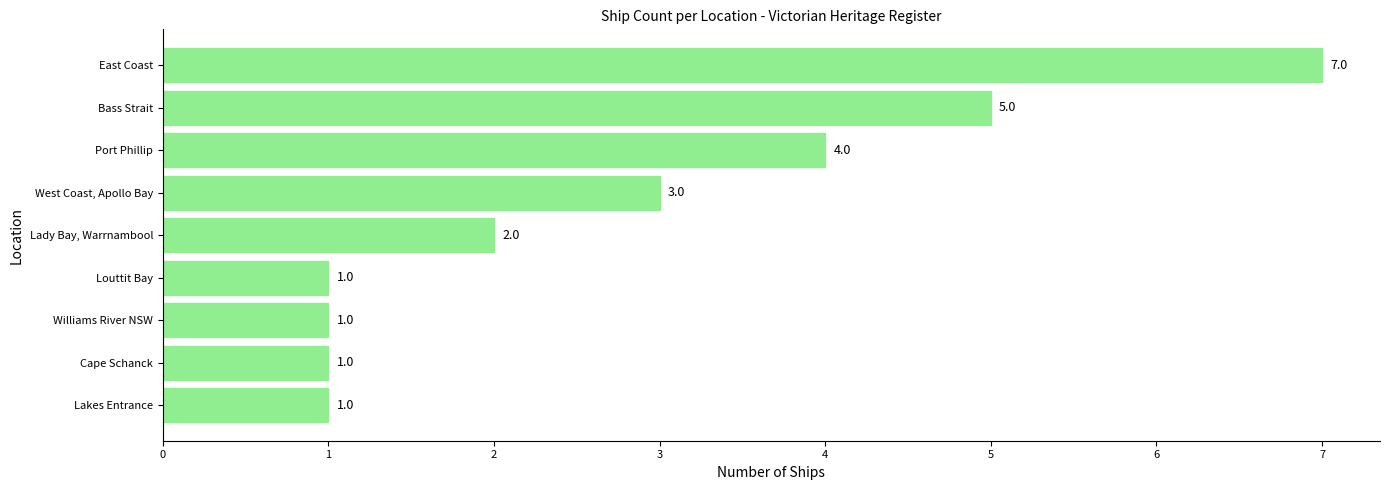

Which has a higher value, Lakes Entrance or East Coast?

East Coast